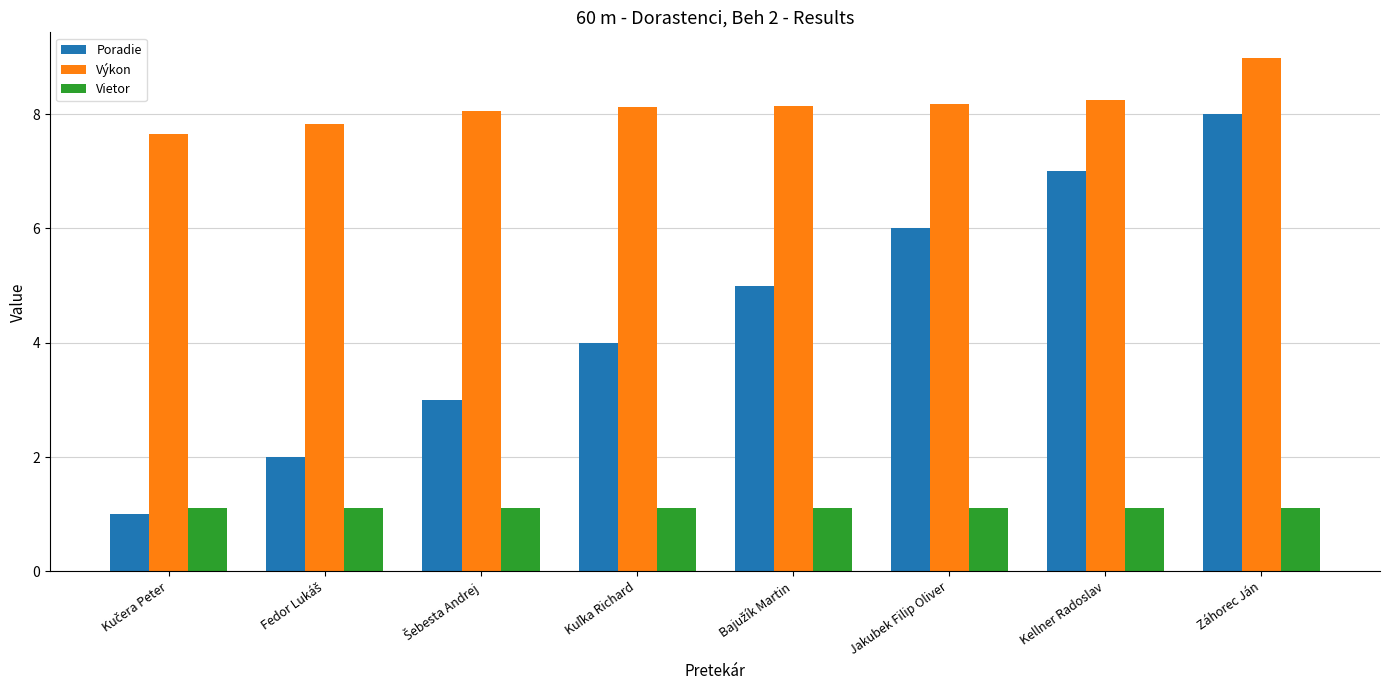

What is the difference between the second highest and second lowest values in the Poradie series?

5.0